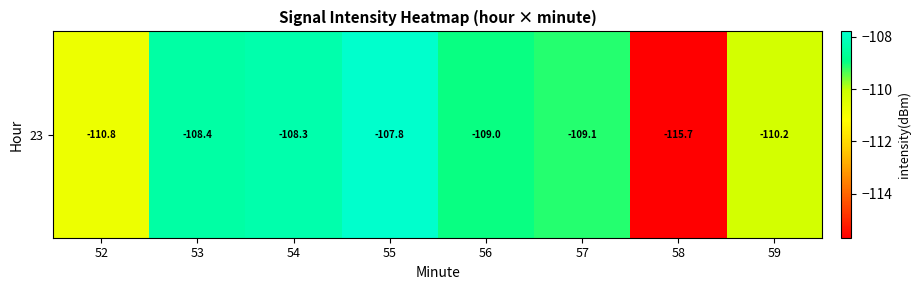

How many data points are less than -108?

7